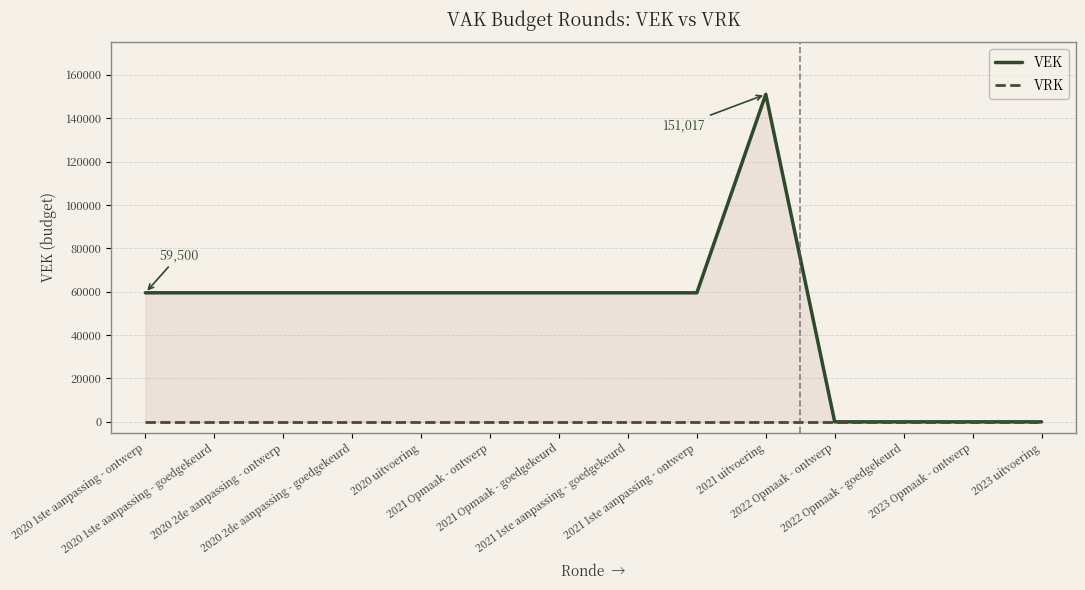

Between 2020 2de aanpassing - ontwerp and 2023 uitvoering, which is larger?

2020 2de aanpassing - ontwerp